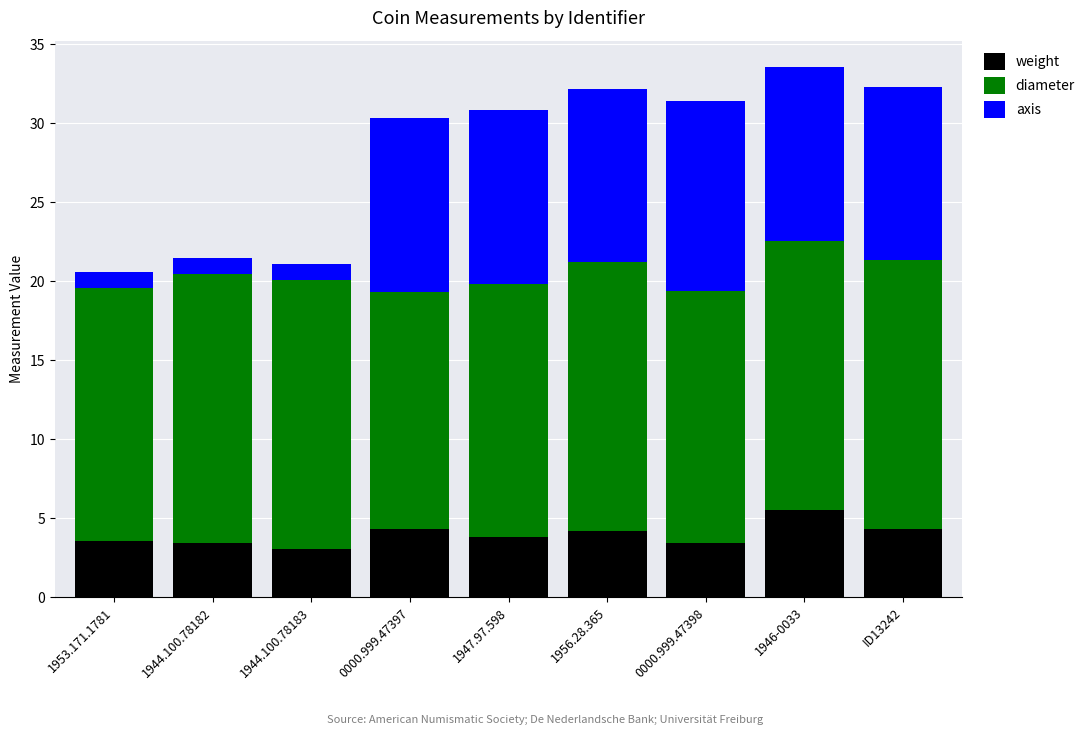

The value of weight at ID13242 is 4.3. True or false?

True